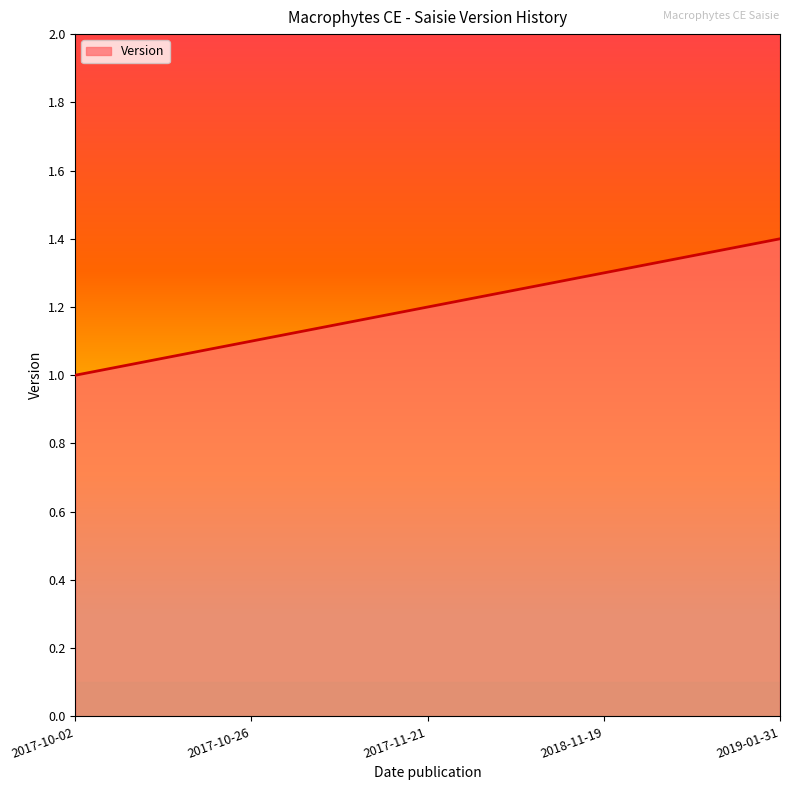

What position from the left is 2019-01-31?

5